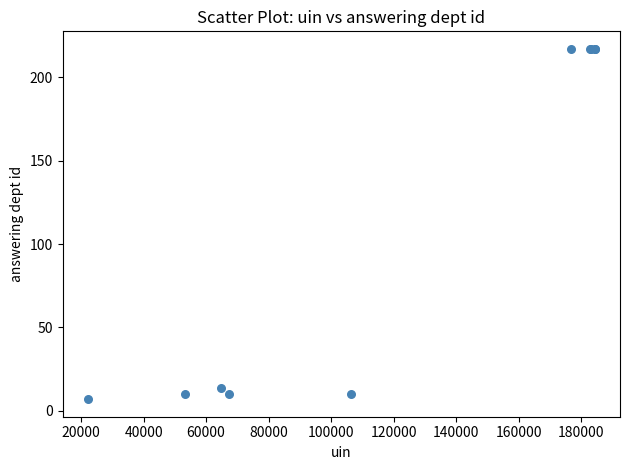

What Y value in the scatter plot is closest to 112?

14